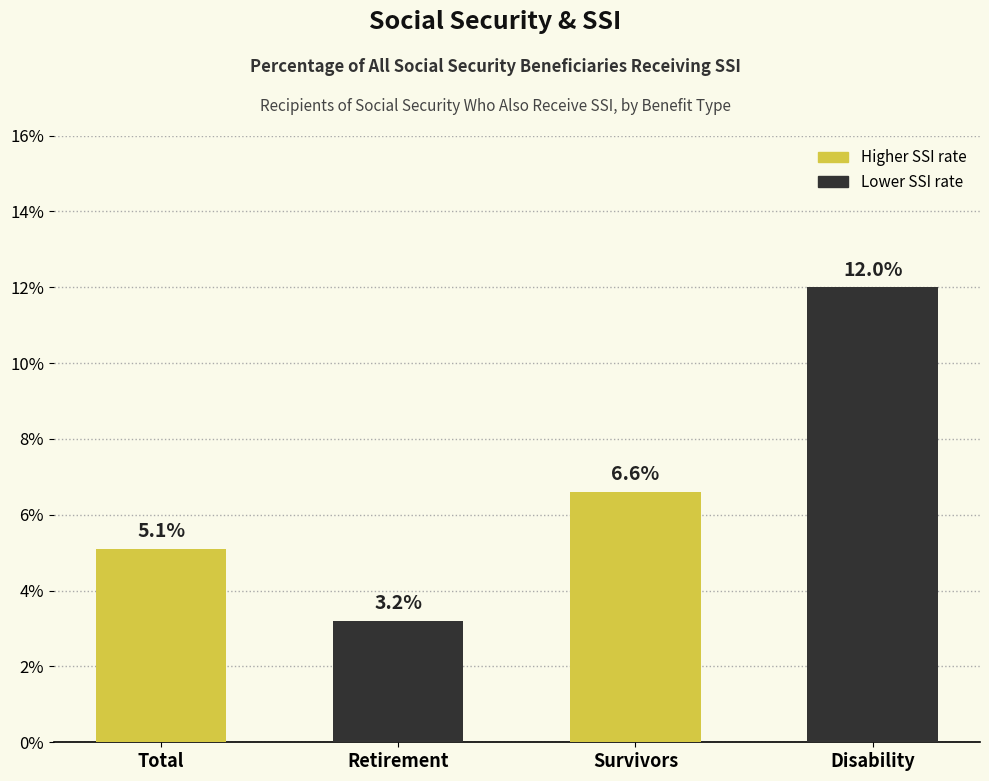

Reading left to right, list all the values displayed in this chart.

Total=5.1	Retirement=3.2	Survivors=6.6	Disability=12.0